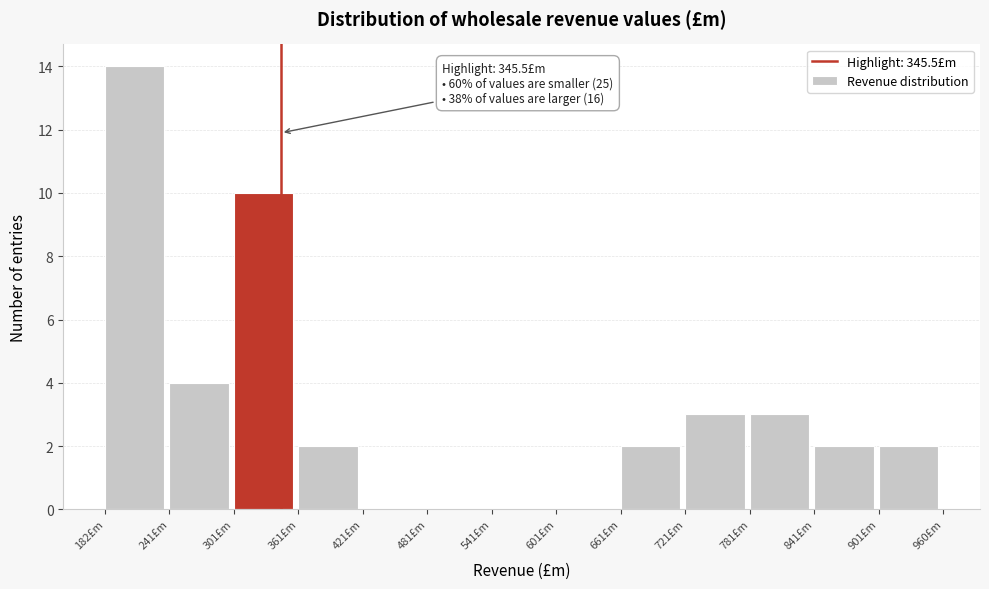

Which range on the x-axis has the tallest bar?

180 to 240